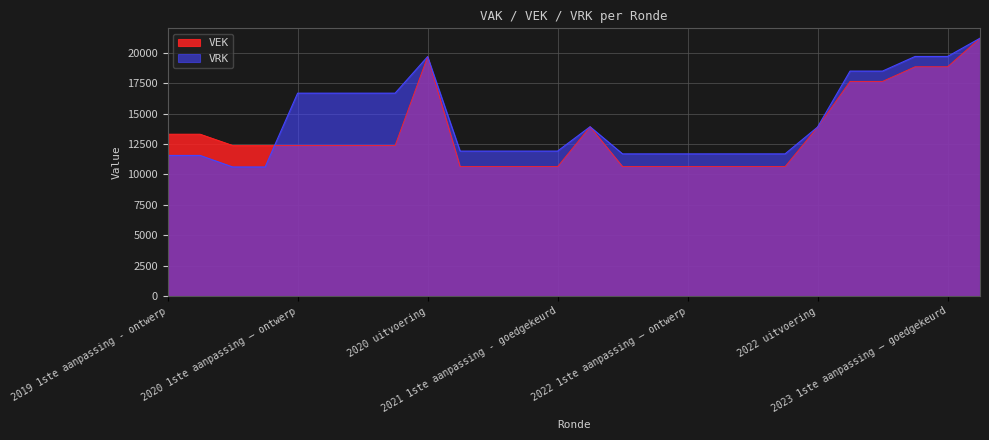

What is the label of the 16th point from the left?

2022 Opmaak - goedgekeurd